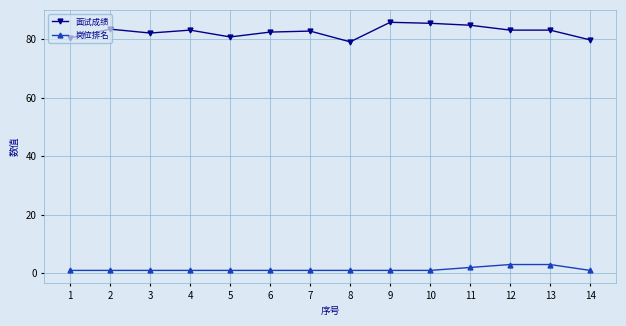

How many data points does each series have?

14